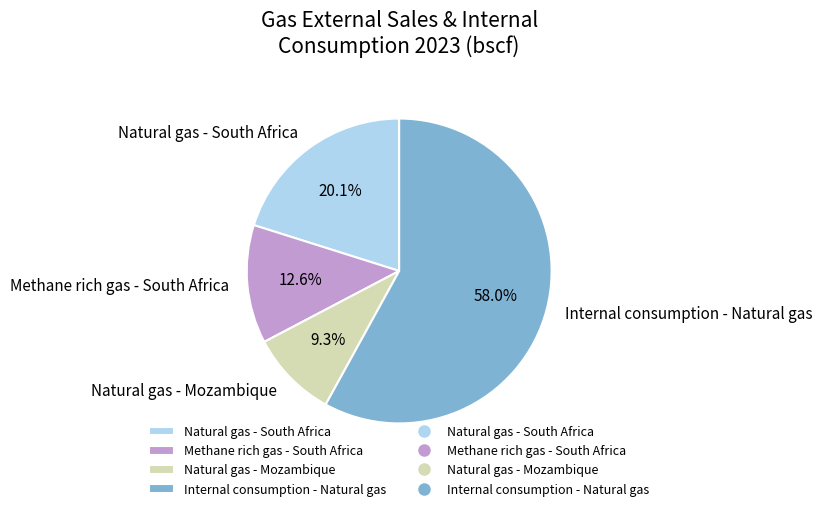

What percentage is NOT represented by Natural gas - Mozambique?

90.7%